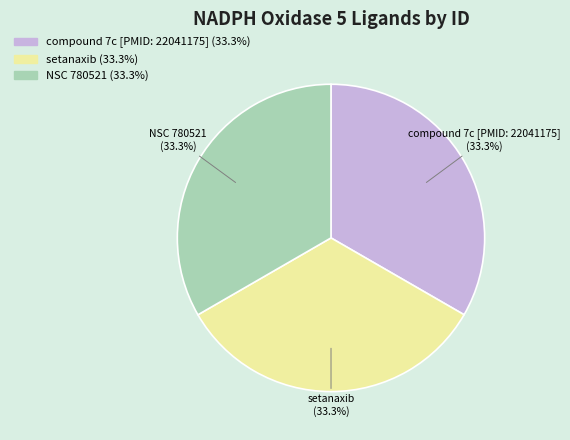

Does NSC 780521 (33.3%) account for over 50% of the chart?

No